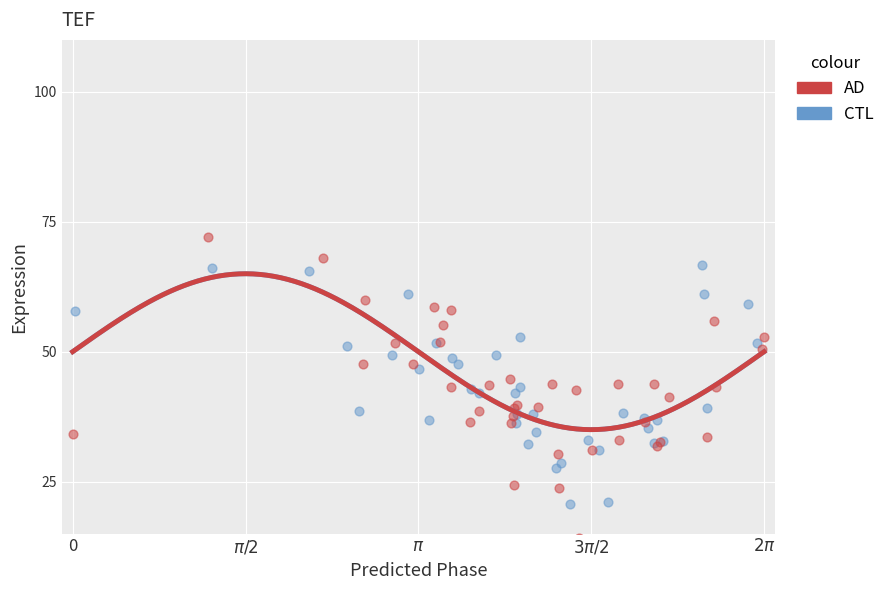

Which series contains the highest Y value?

AD